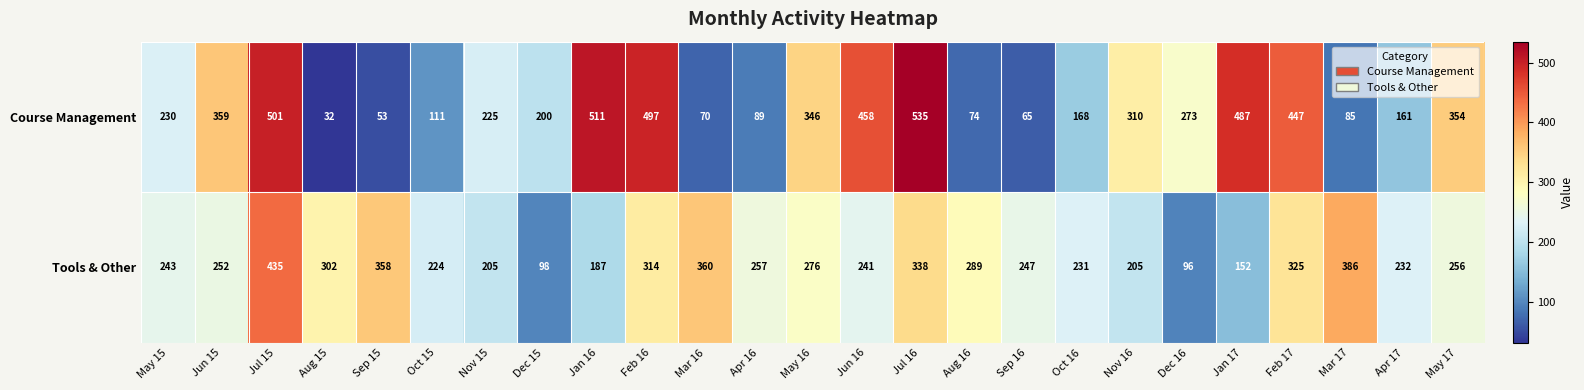

Which label corresponds to the largest value in the chart?

Jul 16